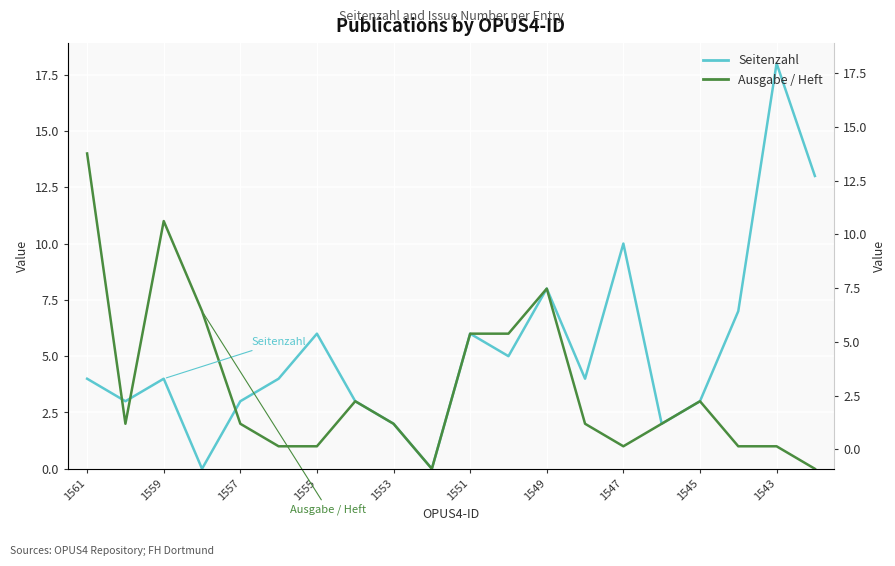

Count the number of data series in this chart.

2